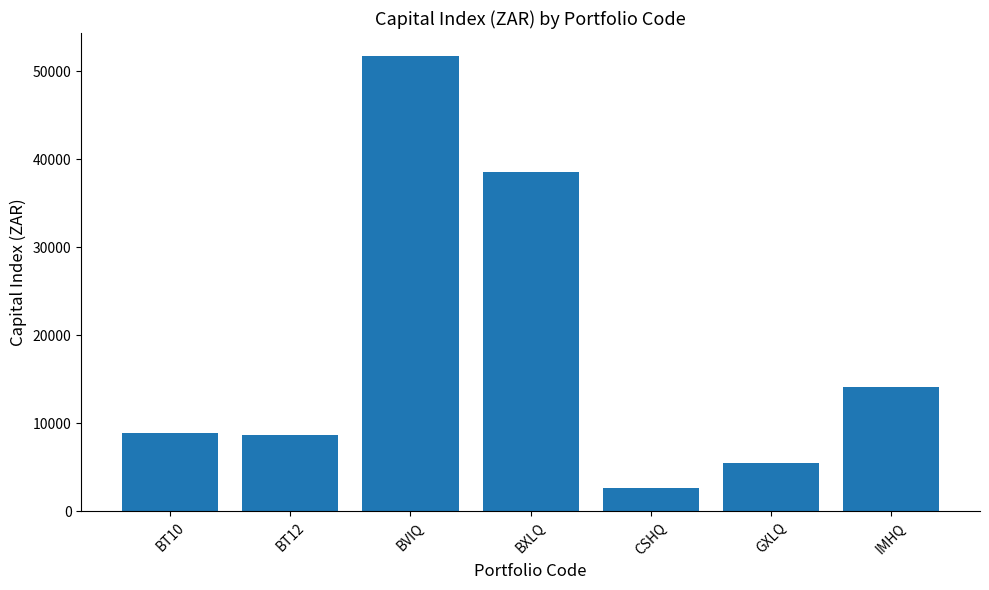

True or false: the data shows 5737.2 at IMHQ.

False